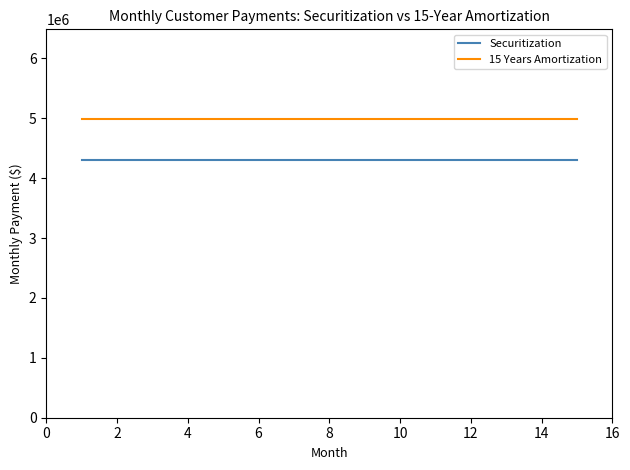

Rank the series by their maximum value, from lowest to highest.

Securitization, 15 Years Amortization